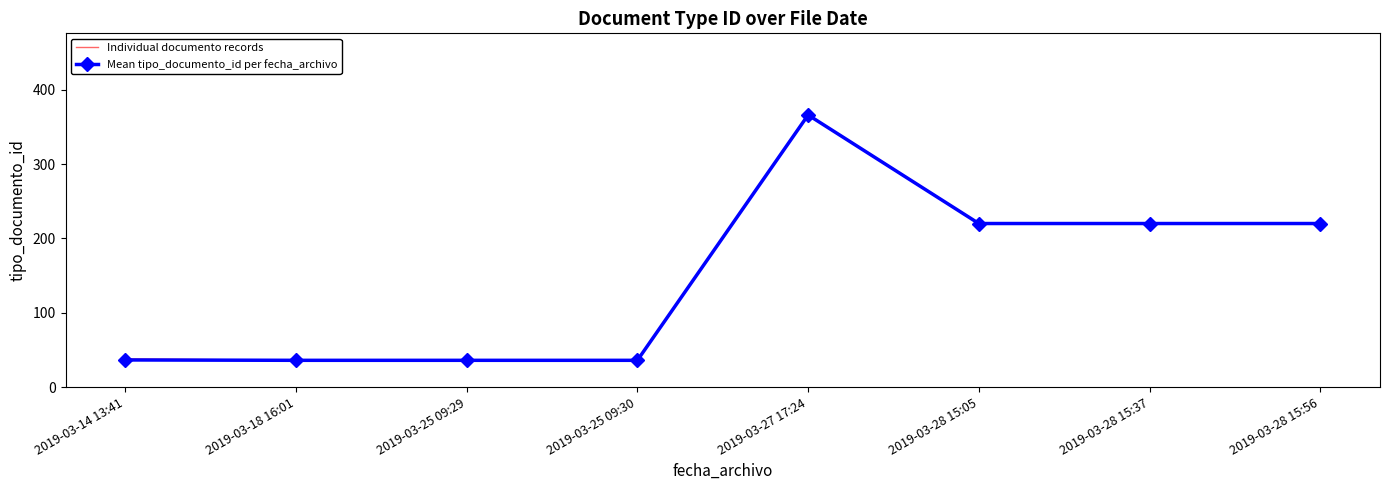

The value of Mean tipo_documento_id per fecha_archivo at 2019-03-28 15:37 is 310.0. True or false?

False